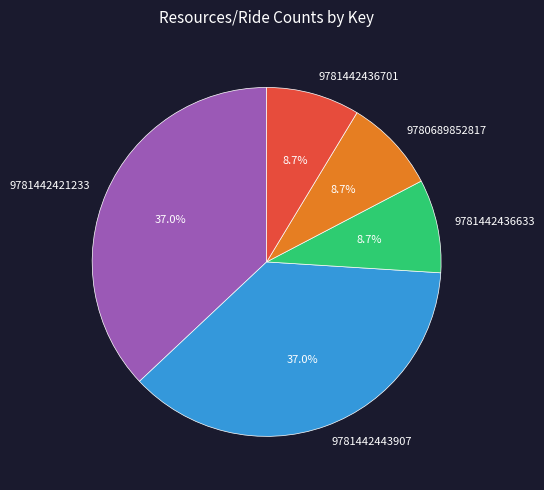

How many slices are in this pie chart?

5